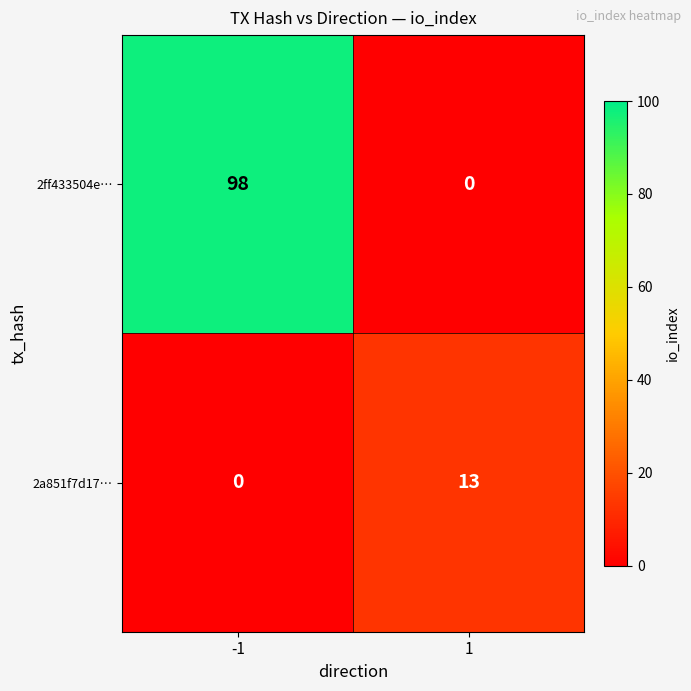

What is the maximum value shown in the chart?

98